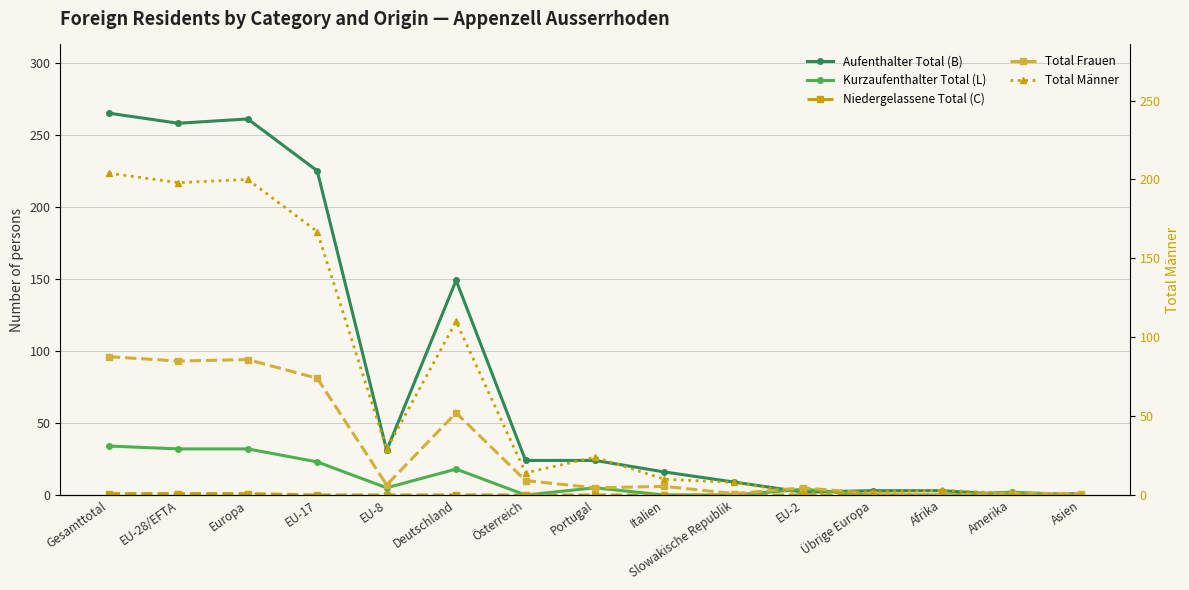

Which series has the largest range (max minus min)?

Aufenthalter Total (B)